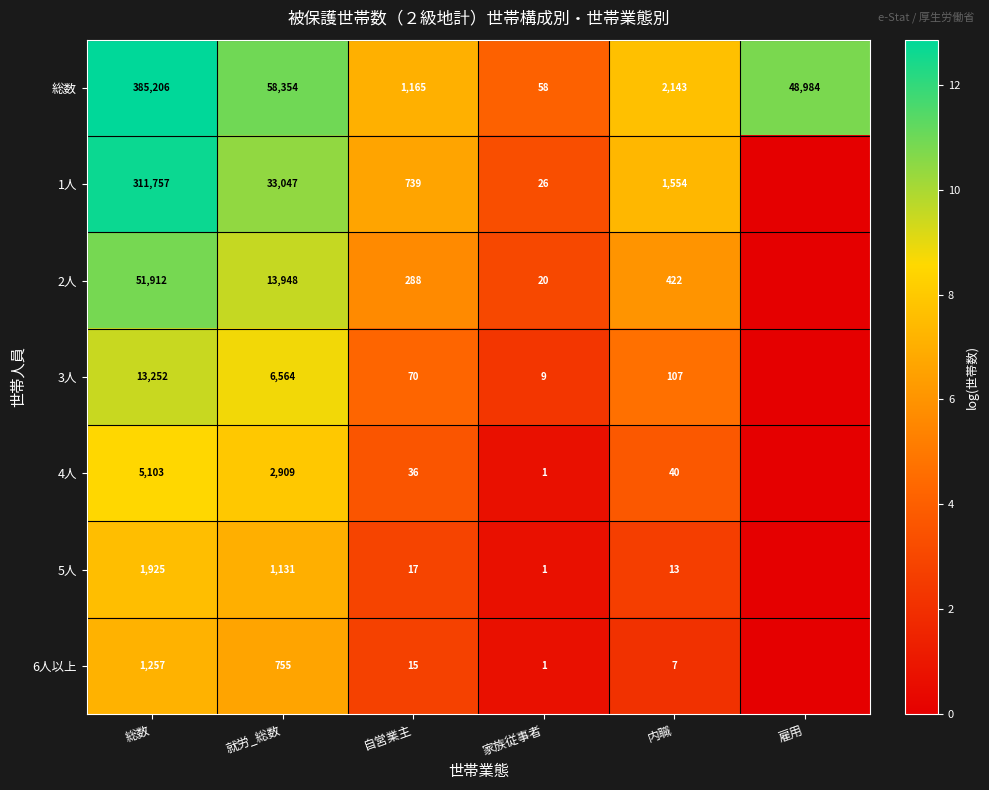

Is it true that 2人 equals 15.0 at 総数?

False